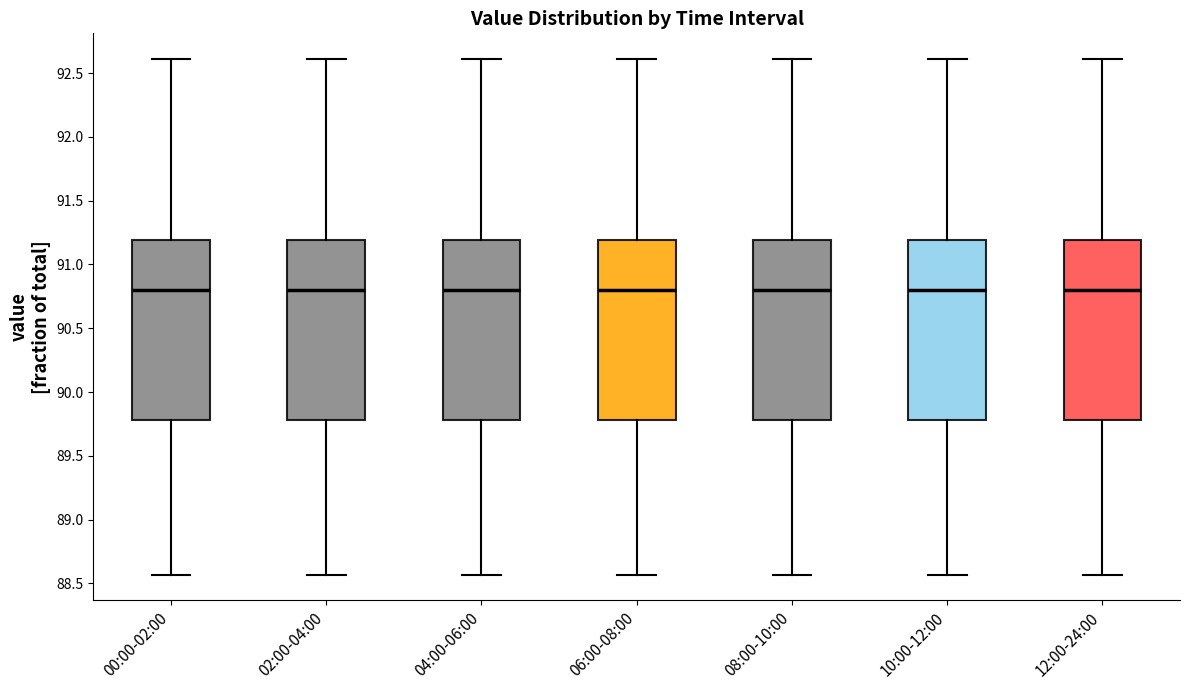

Reading left to right, read every box against the y-axis: the position of its median line, the range the box covers, and the ends of its whiskers. The values are not printed on the chart, so give them approximately, as read against the axis.

00:00-02:00: median 90.80, box 89.80 to 91.20, whiskers 88.55 to 92.60
02:00-04:00: median 90.80, box 89.80 to 91.20, whiskers 88.55 to 92.60
04:00-06:00: median 90.80, box 89.80 to 91.20, whiskers 88.55 to 92.60
06:00-08:00: median 90.80, box 89.80 to 91.20, whiskers 88.55 to 92.60
08:00-10:00: median 90.80, box 89.80 to 91.20, whiskers 88.55 to 92.60
10:00-12:00: median 90.80, box 89.80 to 91.20, whiskers 88.55 to 92.60
12:00-24:00: median 90.80, box 89.80 to 91.20, whiskers 88.55 to 92.60